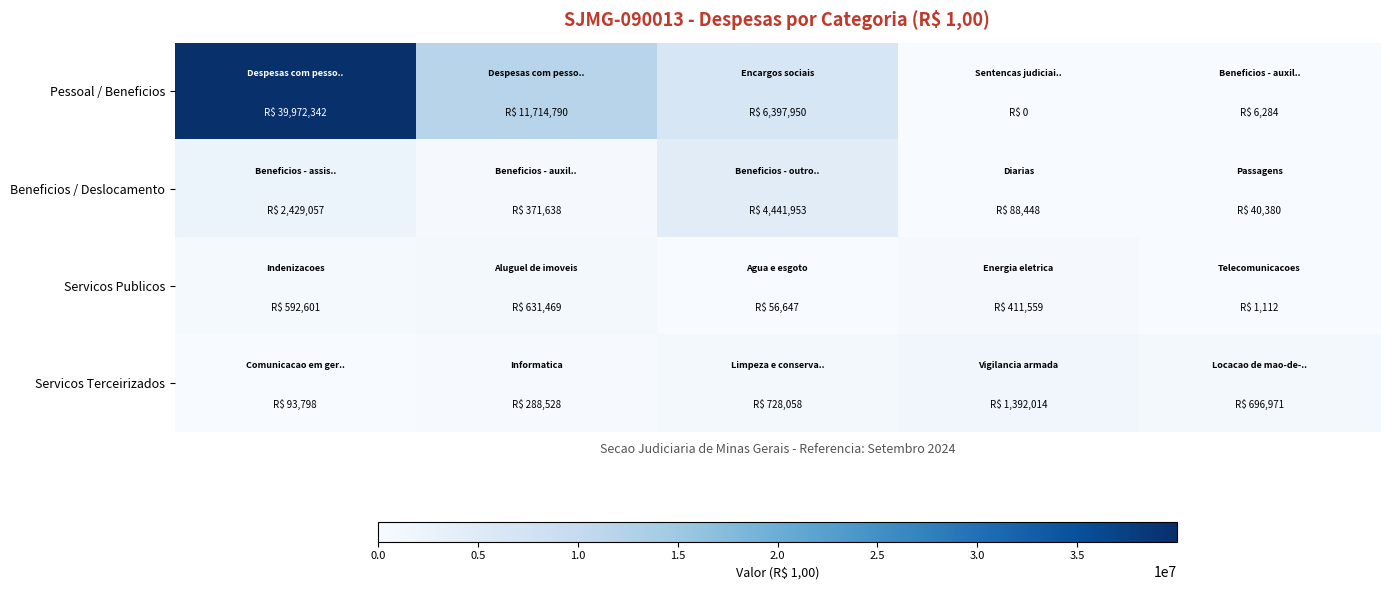

At how many categories does at least one series exceed 26503431?

1